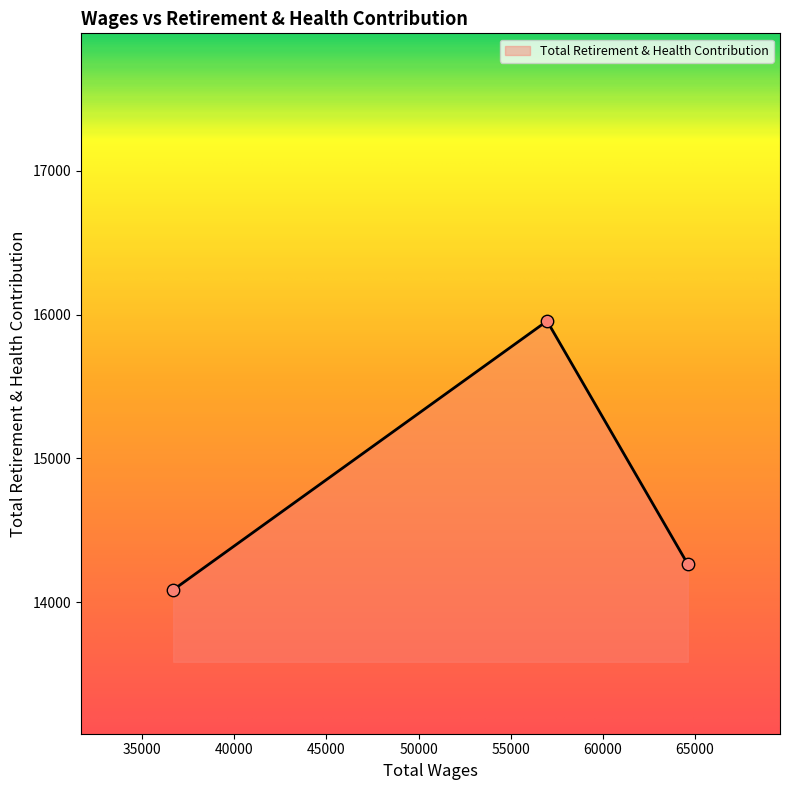

What is the smallest value displayed?

14086